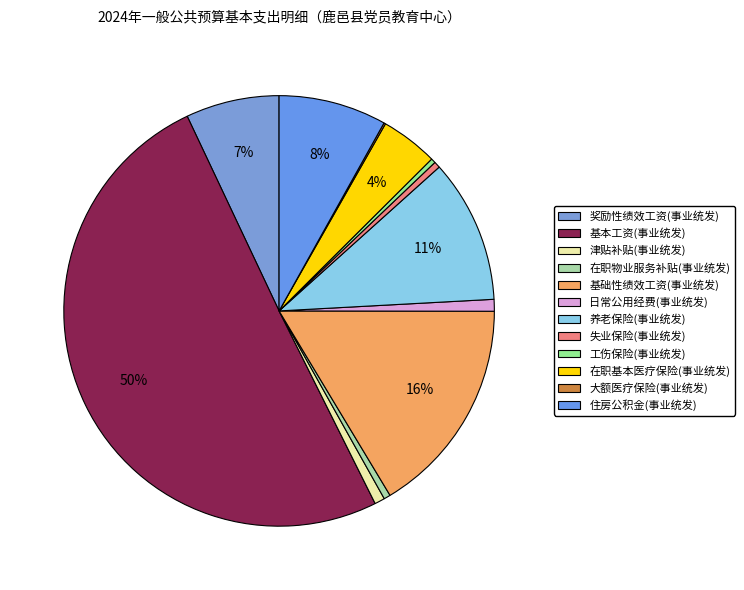

To the nearest percent, what is the difference between the largest and smallest slice percentages?

50%